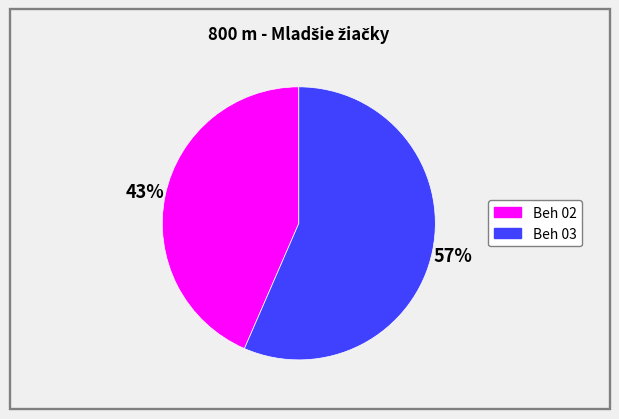

To the nearest percent, what is the combined percentage of Beh 03 and Beh 02?

100%